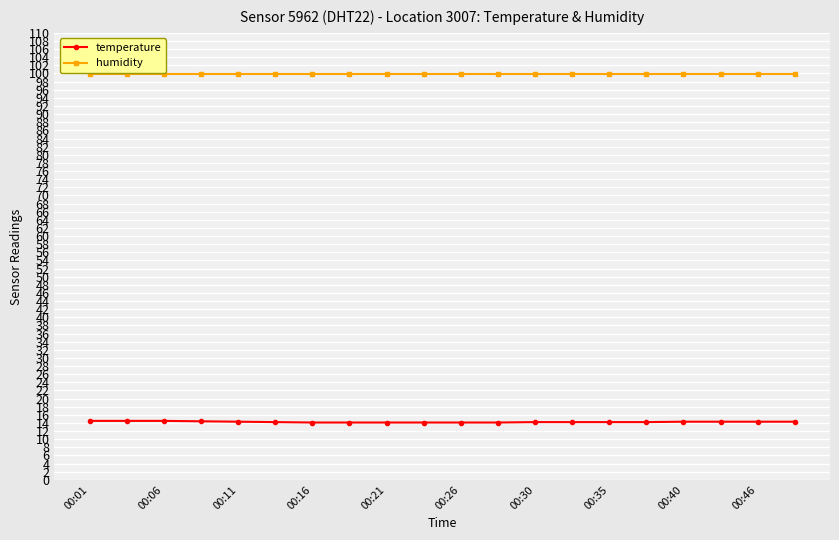

Rank the series by their maximum value, from highest to lowest.

humidity, temperature